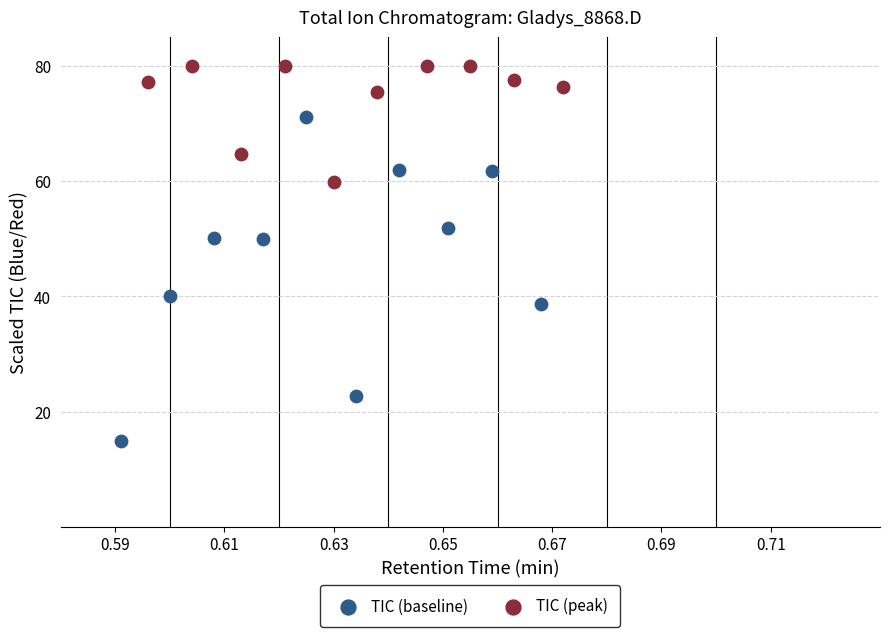

Which series reaches the maximum Y coordinate?

TIC (peak)